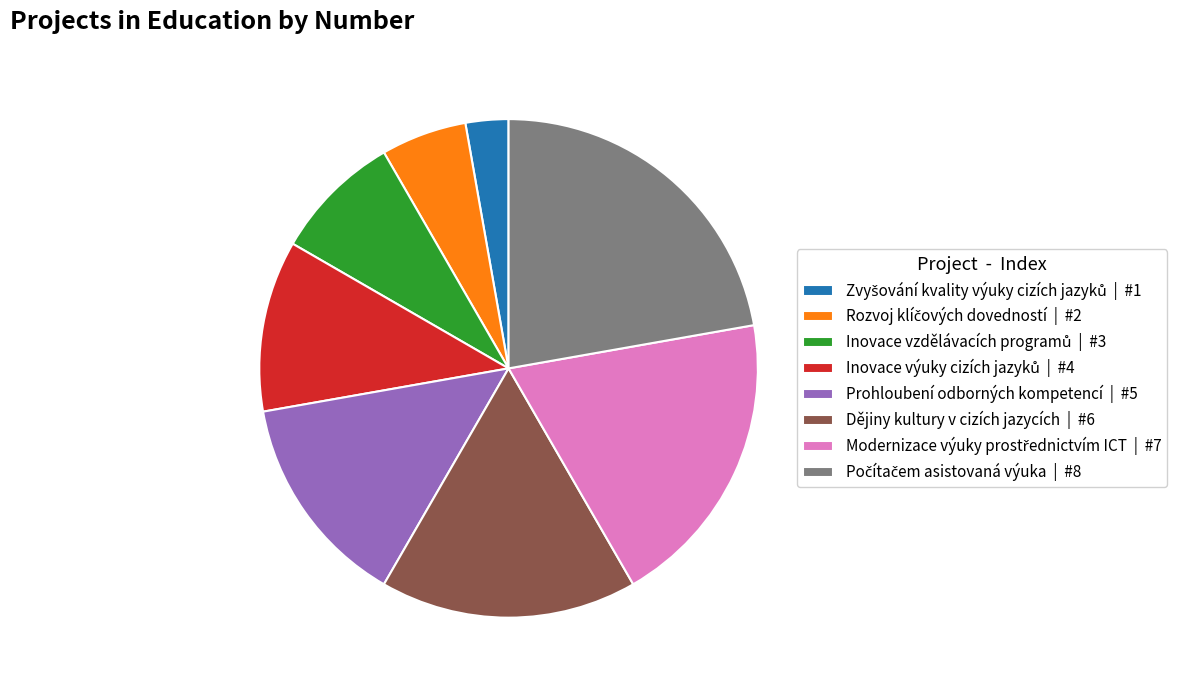

Is there any slice that represents more than half of the pie?

No